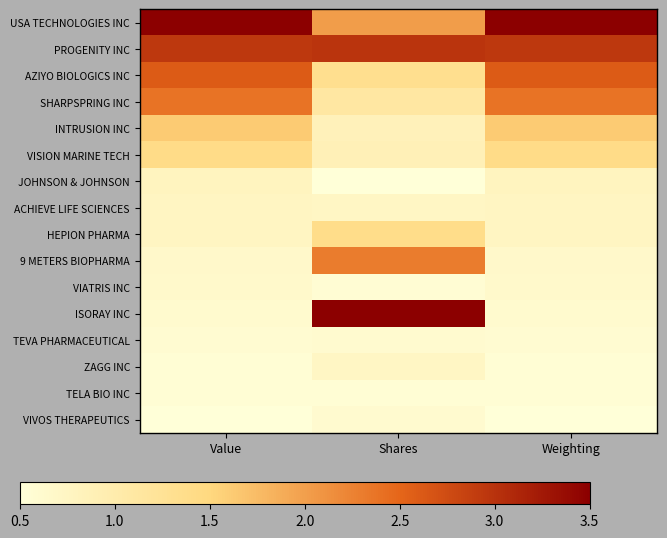

Reading left to right, extract all data points from this chart.

USA TECHNOLOGIES INC: Value=3.5	Shares=2.0	Weighting=3.5
PROGENITY INC: Value=2.9	Shares=3.0	Weighting=2.9
AZIYO BIOLOGICS INC: Value=2.6	Shares=1.3	Weighting=2.6
SHARPSPRING INC: Value=2.4	Shares=1.1	Weighting=2.4
INTRUSION INC: Value=1.6	Shares=0.9	Weighting=1.6
VISION MARINE TECH: Value=1.4	Shares=0.9	Weighting=1.4
JOHNSON & JOHNSON: Value=0.8	Shares=0.5	Weighting=0.8
ACHIEVE LIFE SCIENCES: Value=0.7	Shares=0.7	Weighting=0.7
HEPION PHARMA: Value=0.7	Shares=1.4	Weighting=0.7
9 METERS BIOPHARMA: Value=0.7	Shares=2.3	Weighting=0.7
VIATRIS INC: Value=0.7	Shares=0.6	Weighting=0.7
ISORAY INC: Value=0.6	Shares=3.5	Weighting=0.6
TEVA PHARMACEUTICAL: Value=0.6	Shares=0.6	Weighting=0.6
ZAGG INC: Value=0.6	Shares=0.7	Weighting=0.6
TELA BIO INC: Value=0.6	Shares=0.6	Weighting=0.6
VIVOS THERAPEUTICS: Value=0.5	Shares=0.6	Weighting=0.5